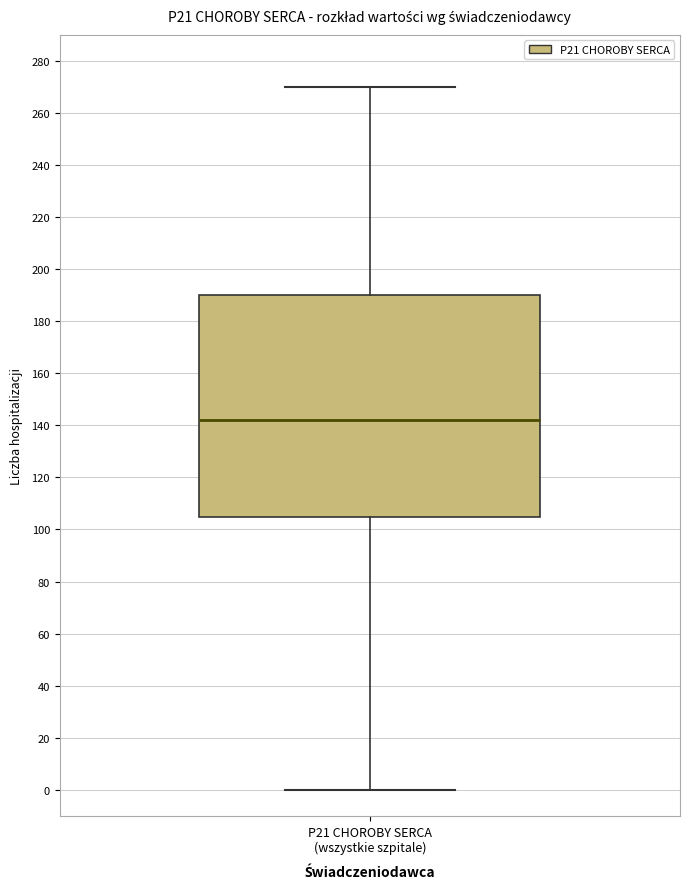

Transcribe this box plot: give where the median line is, the range the box spans, and where the two whiskers end, as read against the y-axis. The values are not printed on the chart, so give them approximately, as read against the axis.

median 142, box 104 to 190, whiskers 0 to 270